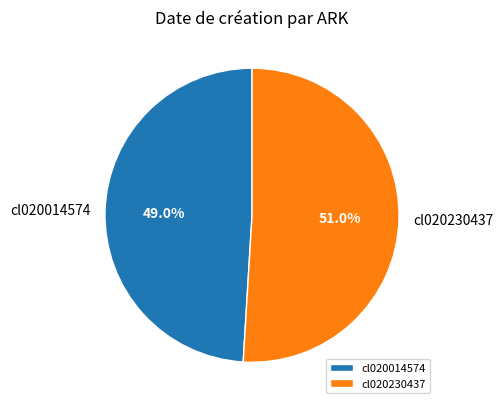

Is the sum of cl020230437 and cl020014574 greater than half?

Yes